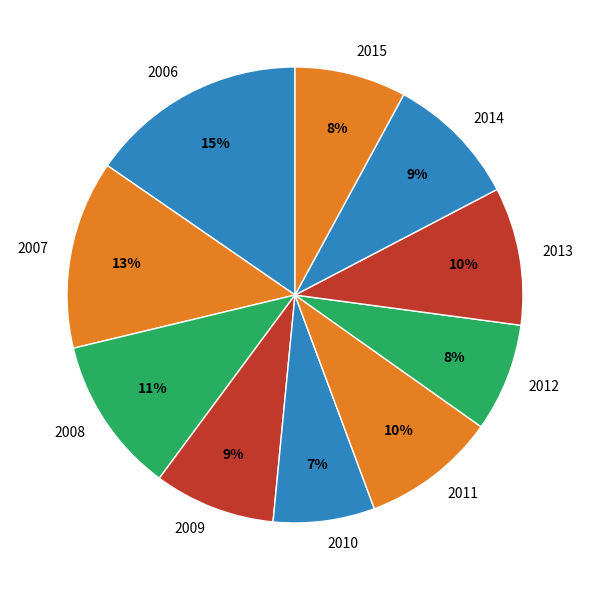

How many slices are in this pie chart?

10